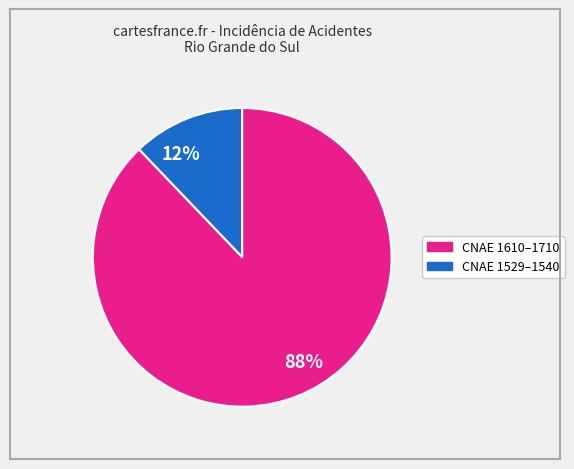

The 12% slice represents 22% of the pie. True or false?

False